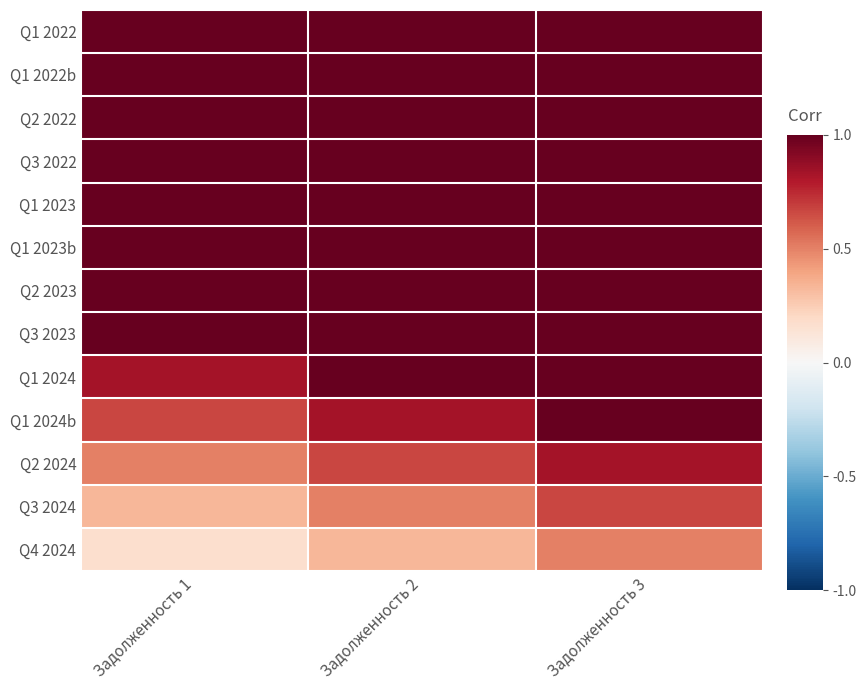

List the series in order of their peak value, lowest first.

Q4 2024, Q3 2024, Q2 2024, Q1 2022, Q1 2022b, Q2 2022, Q3 2022, Q1 2023, Q1 2023b, Q2 2023, Q3 2023, Q1 2024, Q1 2024b